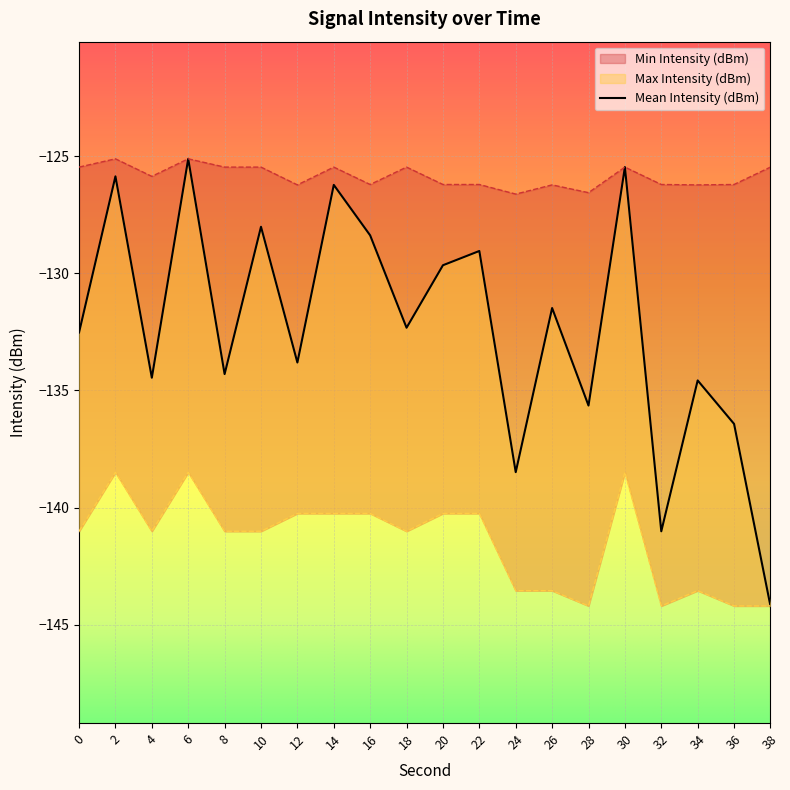

At how many categories does at least one series exceed -139?

20